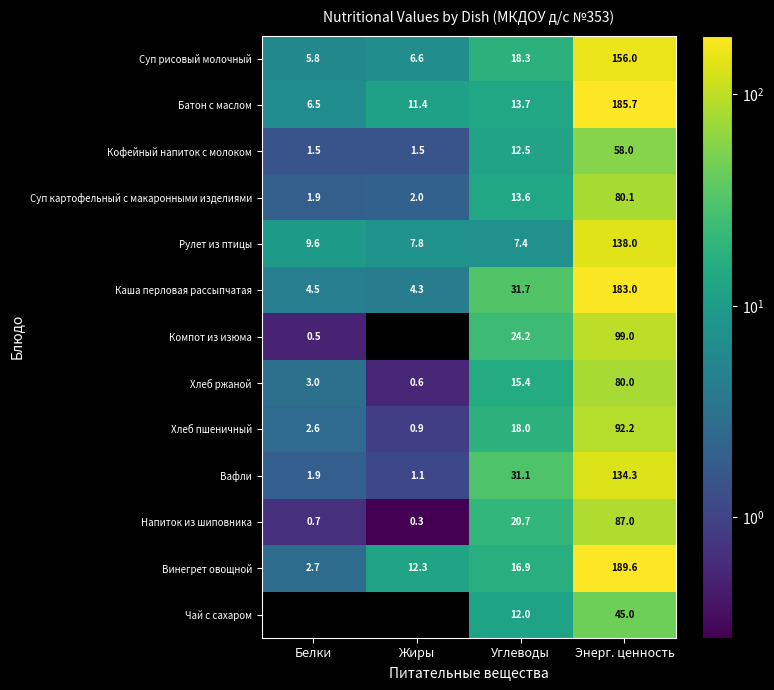

Where does the Вафли series first go above 31?

Углеводы